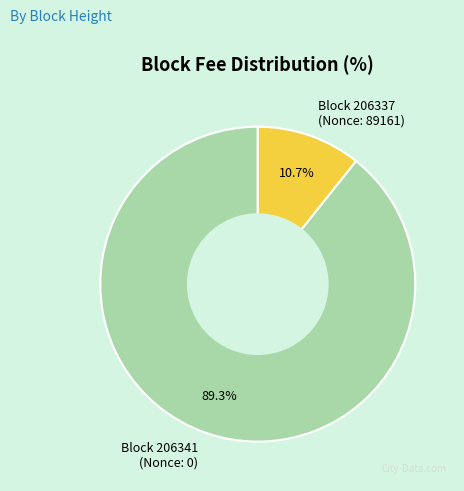

What percentage is NOT represented by Block 206341 (Nonce: 0)?

10.7%